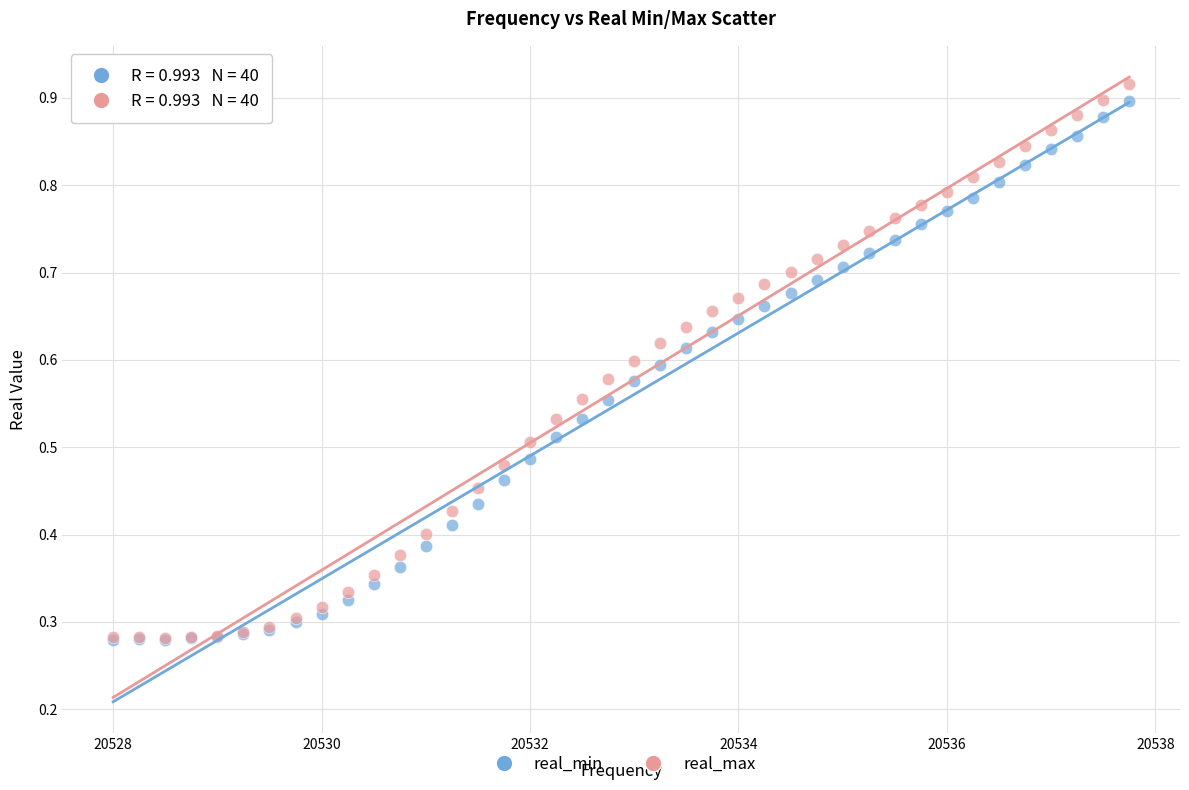

What are all the series names shown in the legend?

real_min, real_max